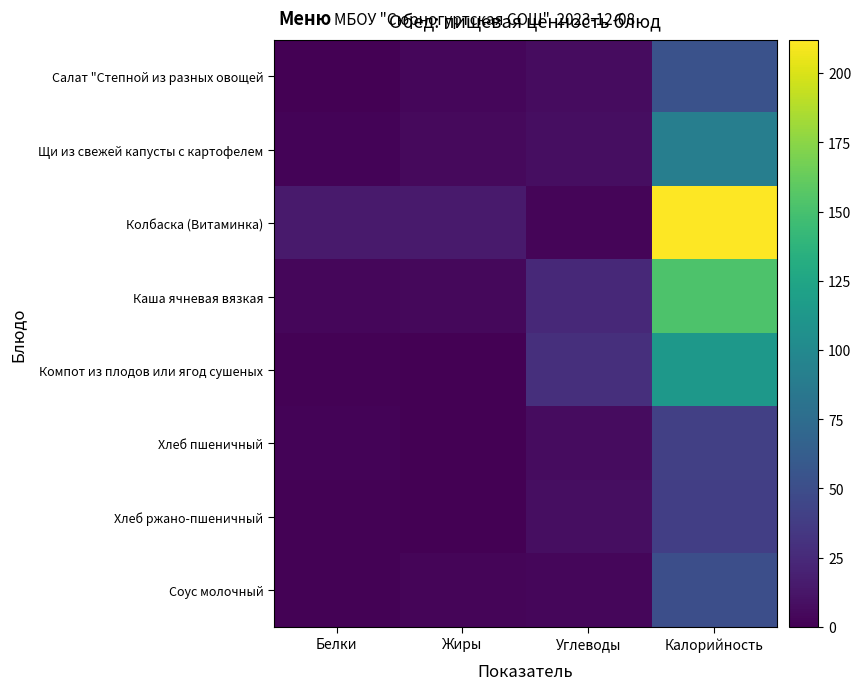

What is the spread (max minus min) of values at Жиры?

15.7